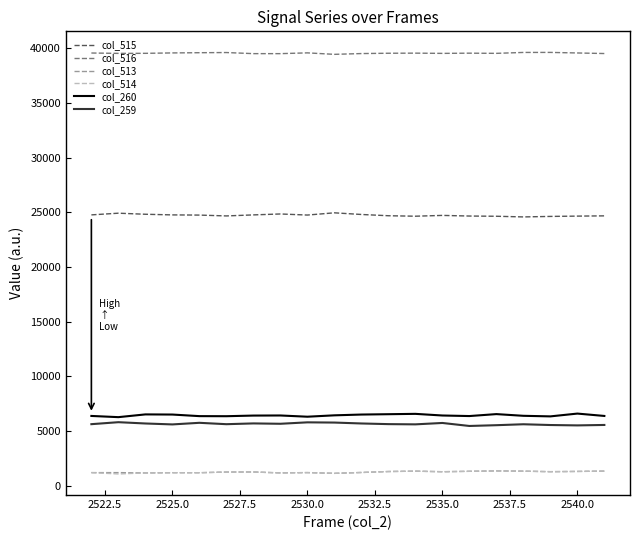

True or false: col_259 and col_513 intersect in this chart.

False